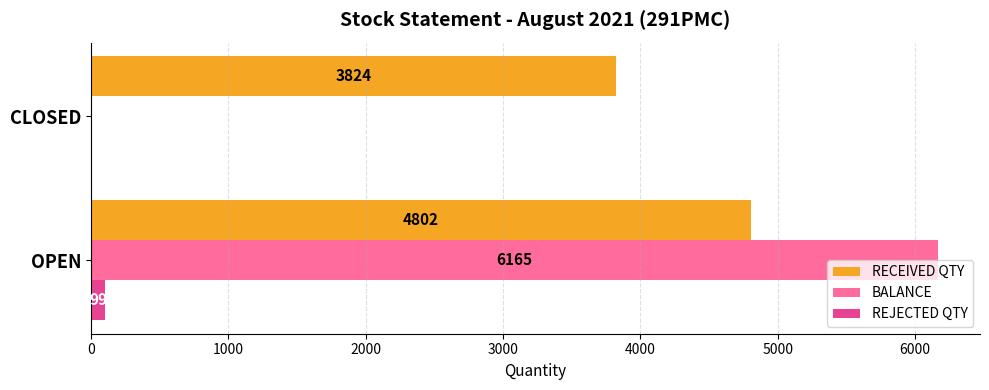

At which category is the sum across all series the highest?

OPEN